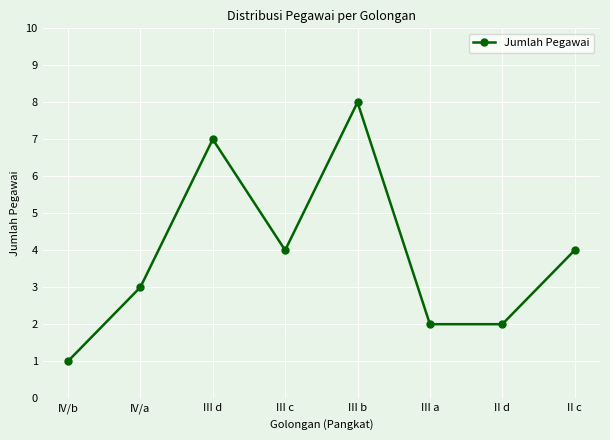

What position from the left is III d?

3